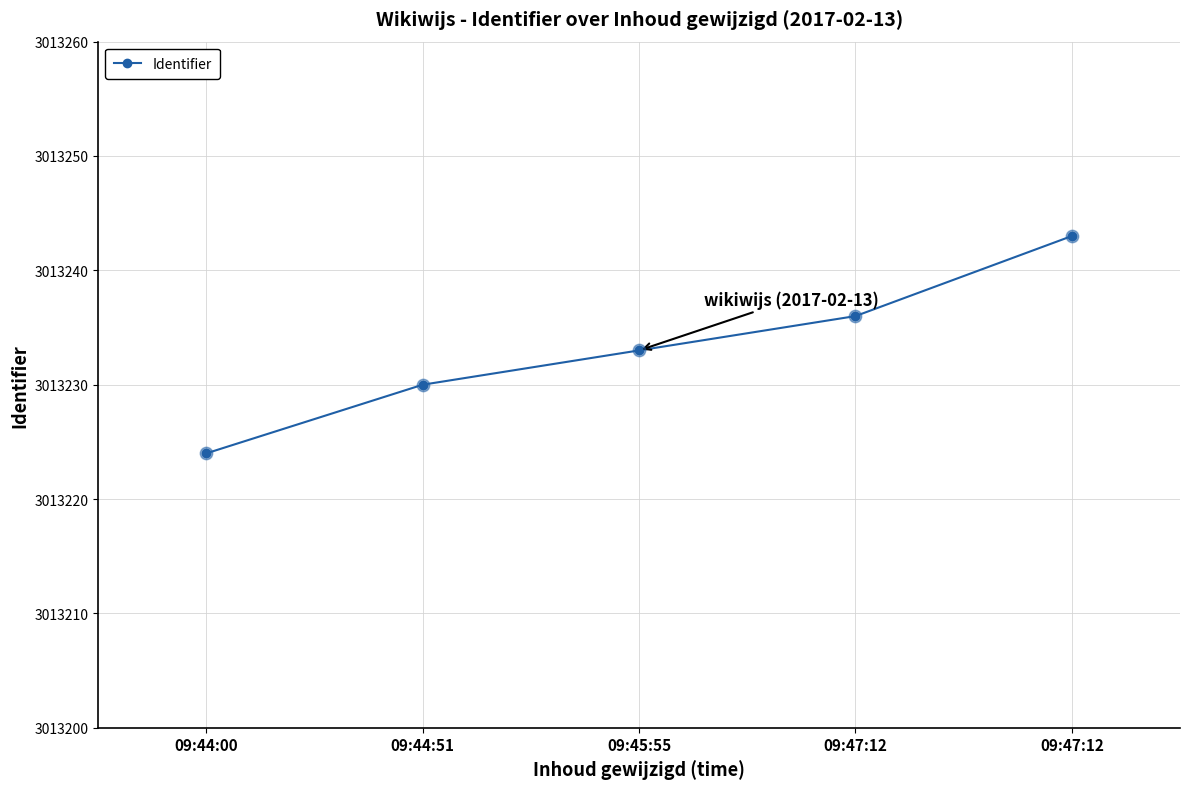

What is the ratio of the value at 09:44:51 to the value at 09:47:12?

1.0